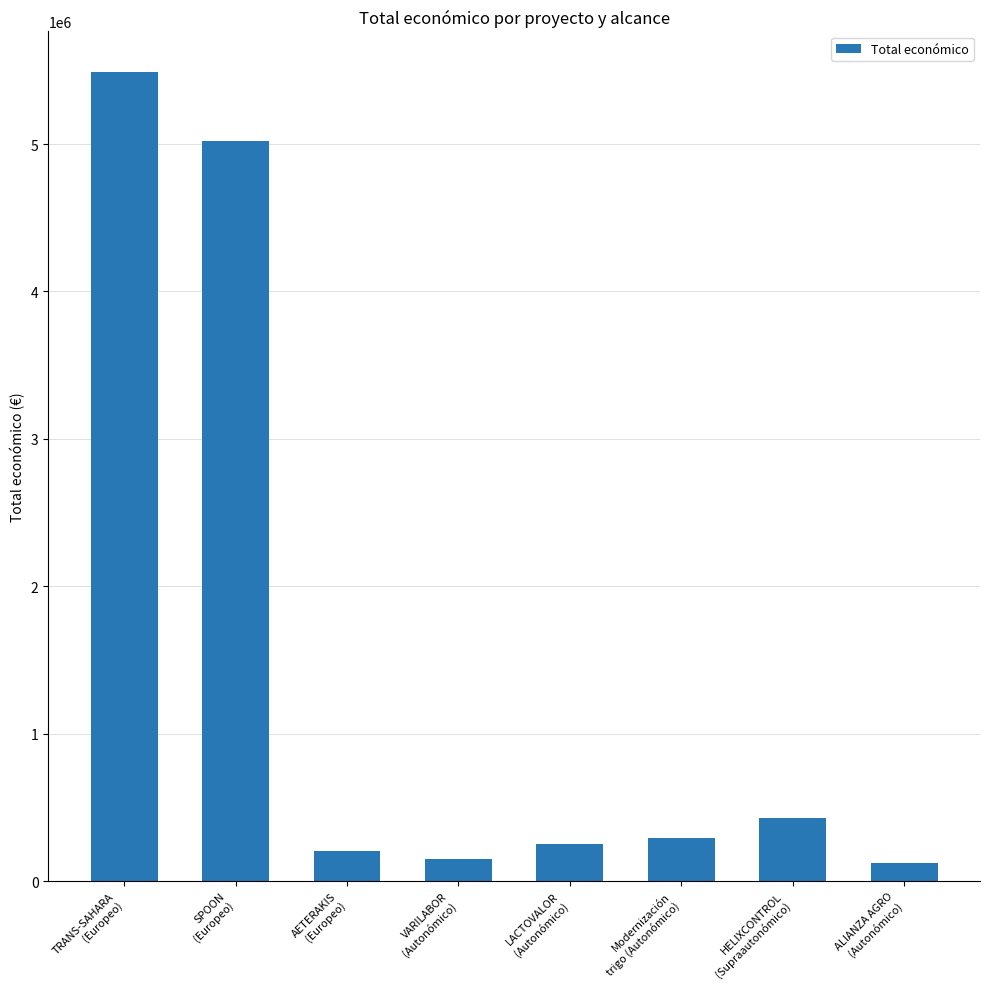

How many data points does each series have?

8